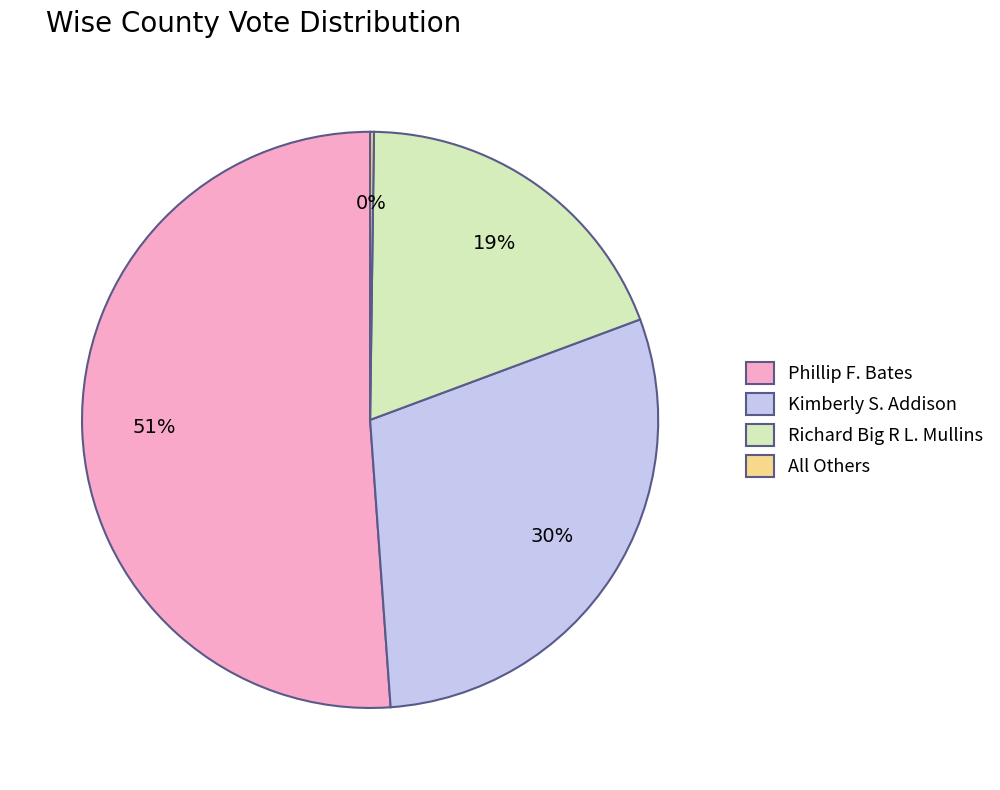

To the nearest percent, what percentage of the pie is Phillip F. Bates?

51%